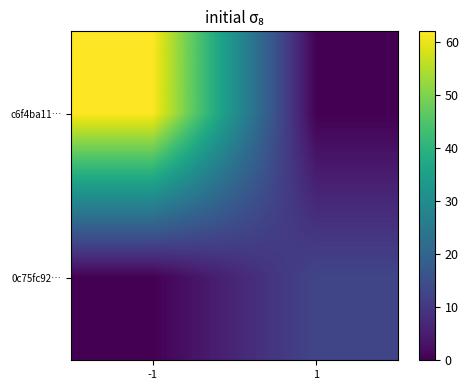

Between 1 and -1, which is larger?

-1